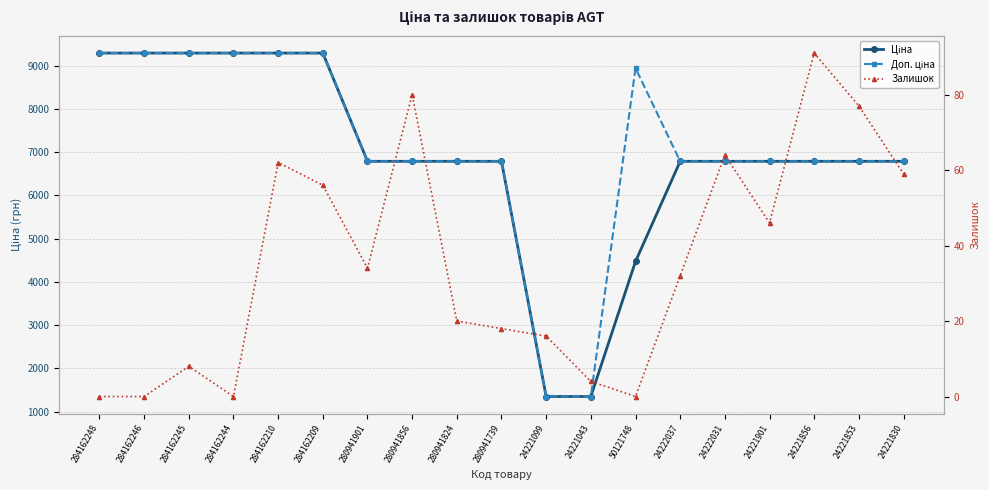

True or false: Доп. ціна has a value of 9290.5 at 284162246.

True